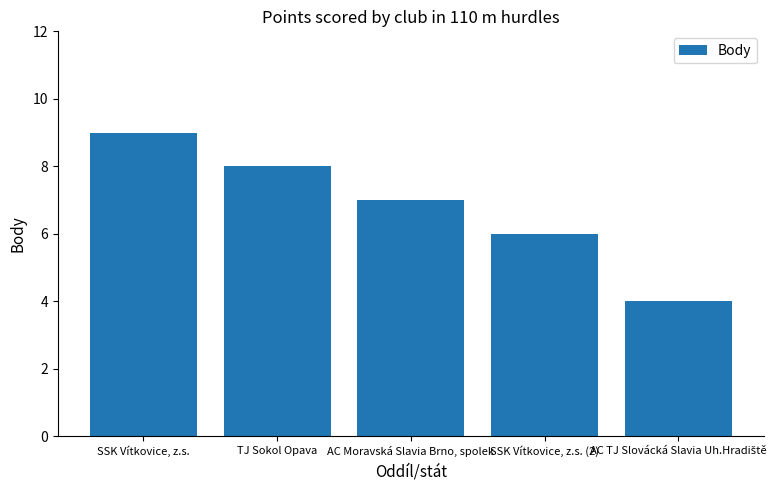

Which has a higher value, SSK Vítkovice, z.s. (2) or TJ Sokol Opava?

TJ Sokol Opava